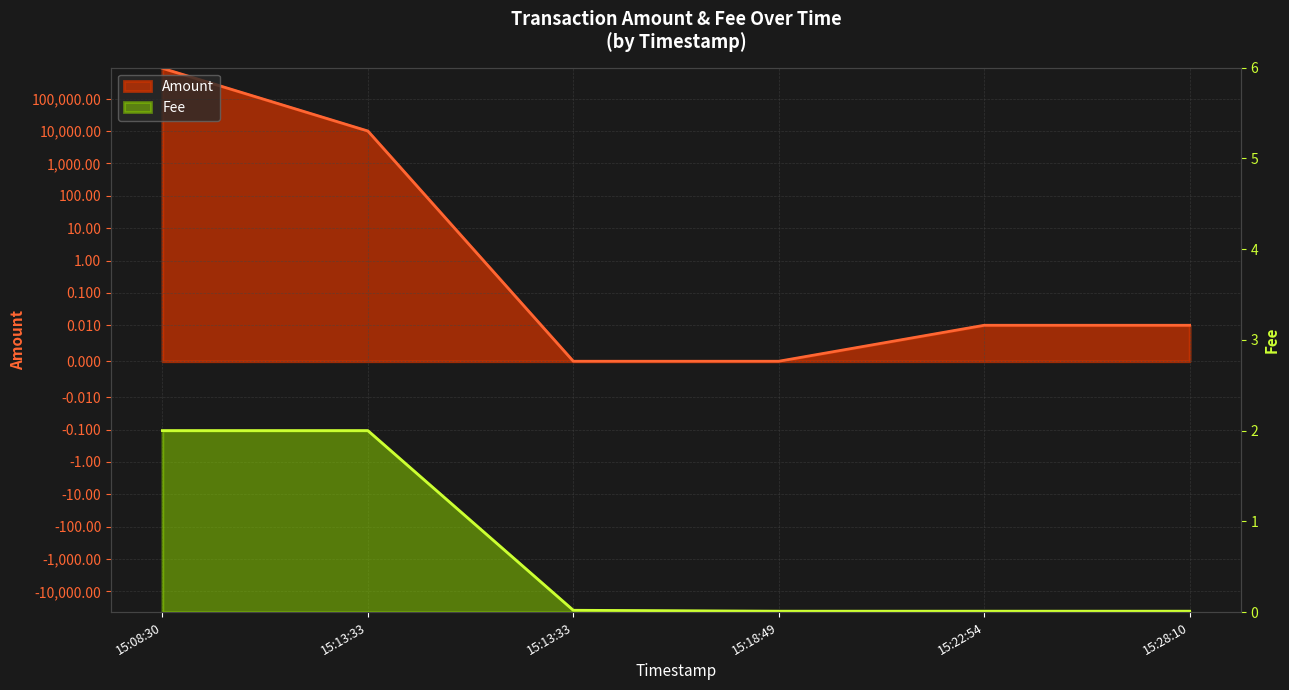

What is the difference between the highest and lowest values at 15:08:30?

865335.6